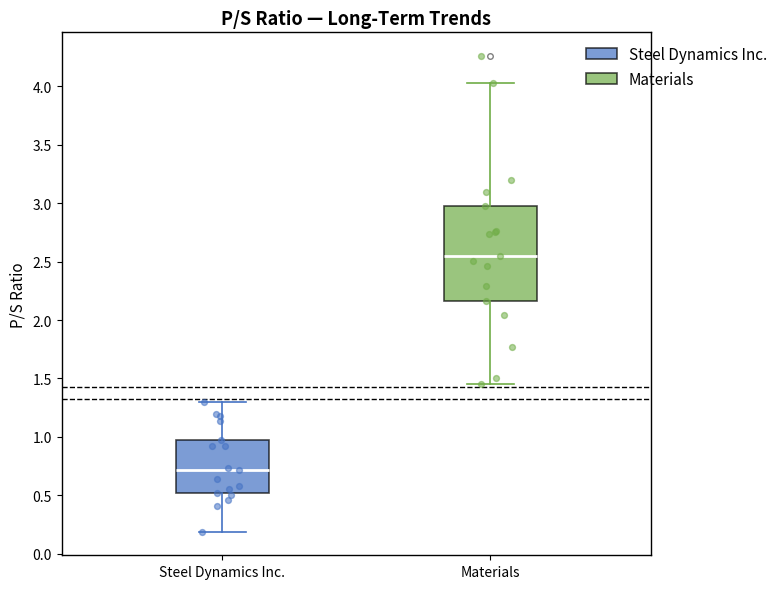

Where does the lower whisker of the box for Materials end on the y-axis? The values are not printed on the chart, so give them approximately, as read against the axis.

1.45